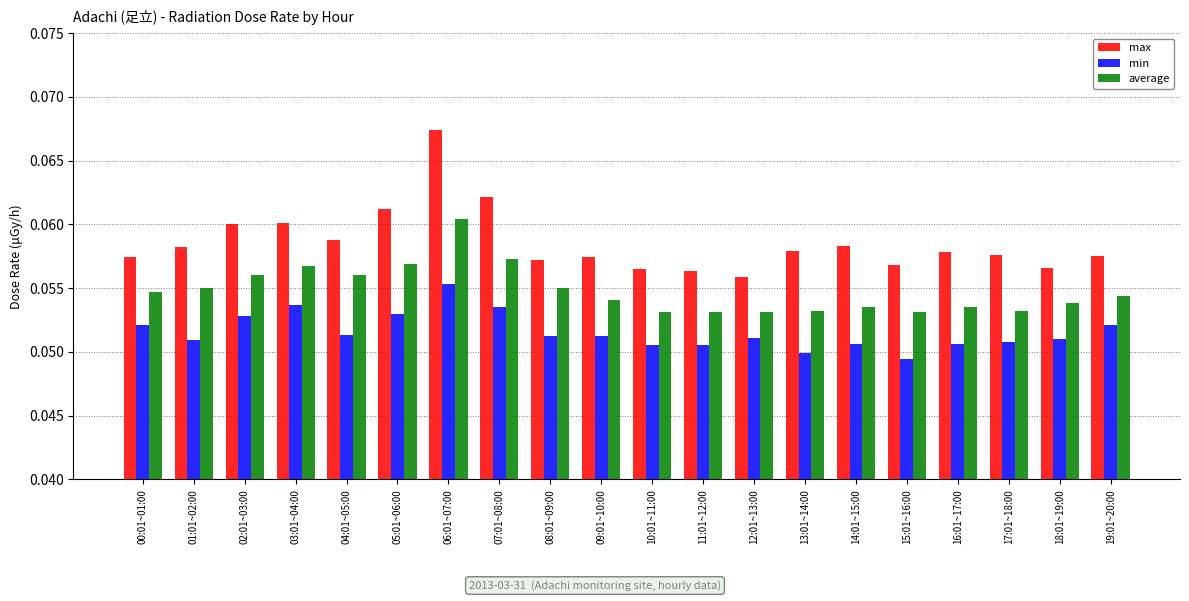

Which series has the widest spread of values?

max